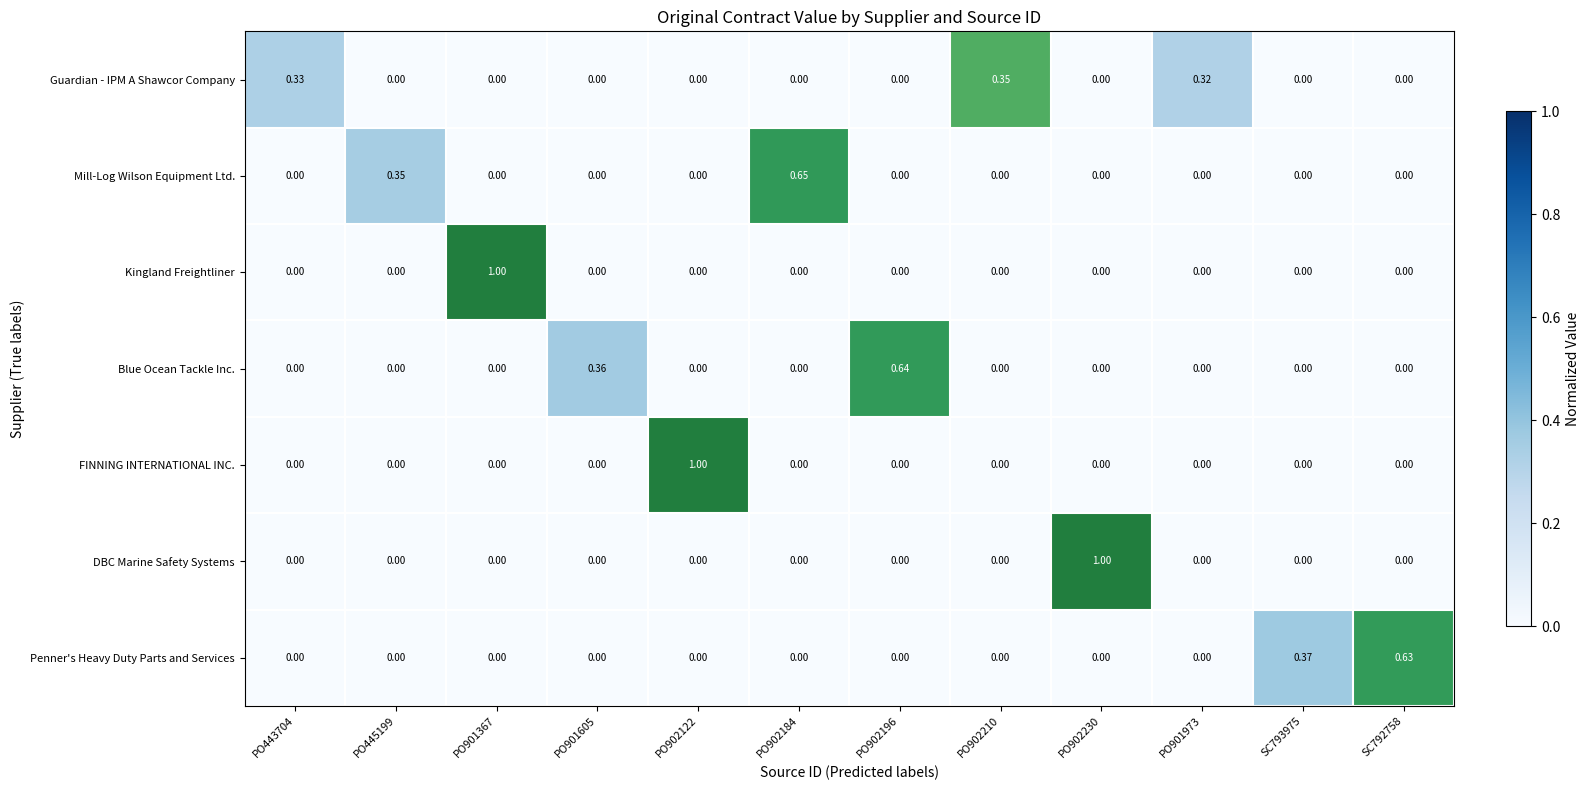

Which series changed the most between PO902122 and PO901973?

FINNING INTERNATIONAL INC.